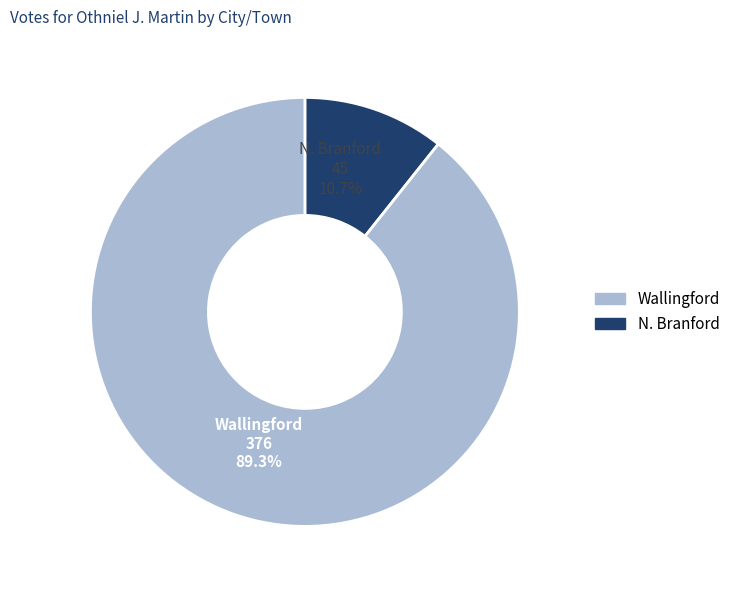

Does any single category account for the majority?

Yes